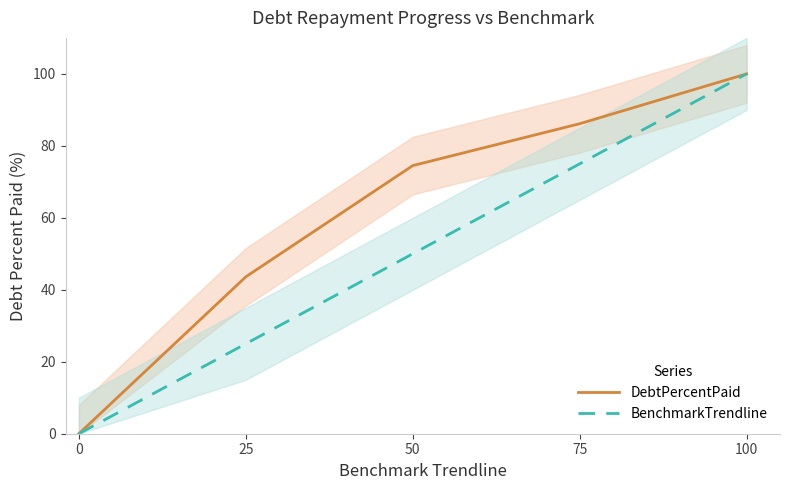

Is it true that DebtPercentPaid equals 62.6 at 0?

False